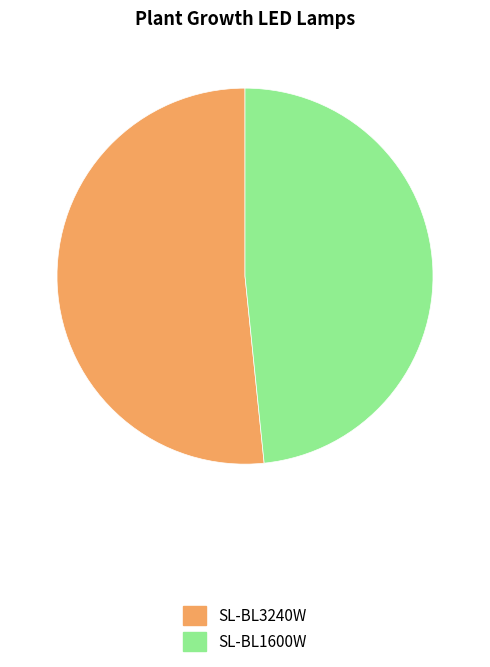

Is the sum of SL-BL1600W and SL-BL3240W greater than half?

Yes